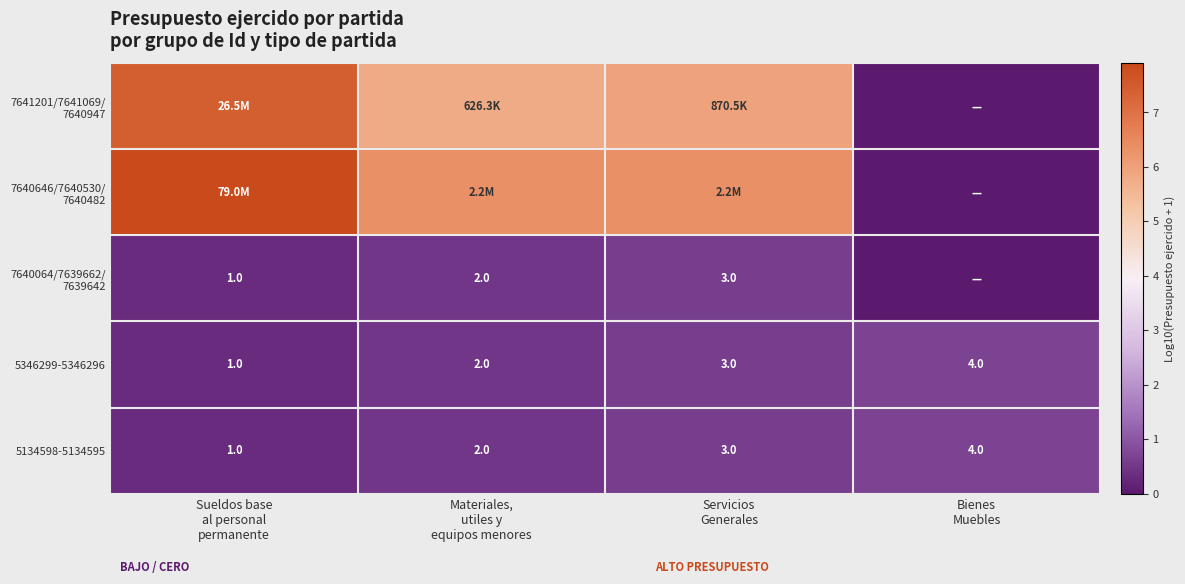

Rank the series by their maximum value, from highest to lowest.

7640646/7640530/ 7640482, 7641201/7641069/ 7640947, 5346299-5346296, 5134598-5134595, 7640064/7639662/ 7639642